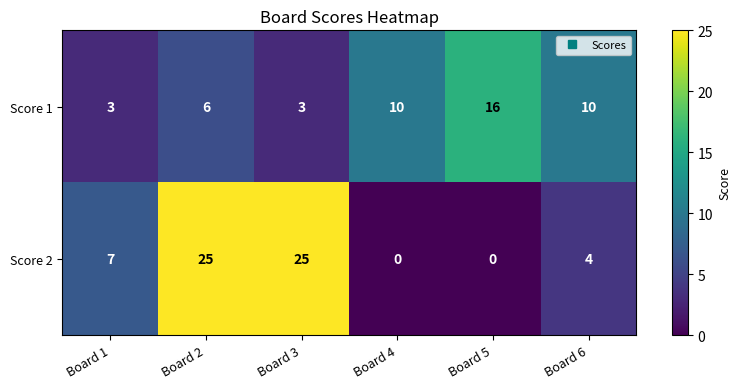

Which series has the largest range (max minus min)?

Score 2